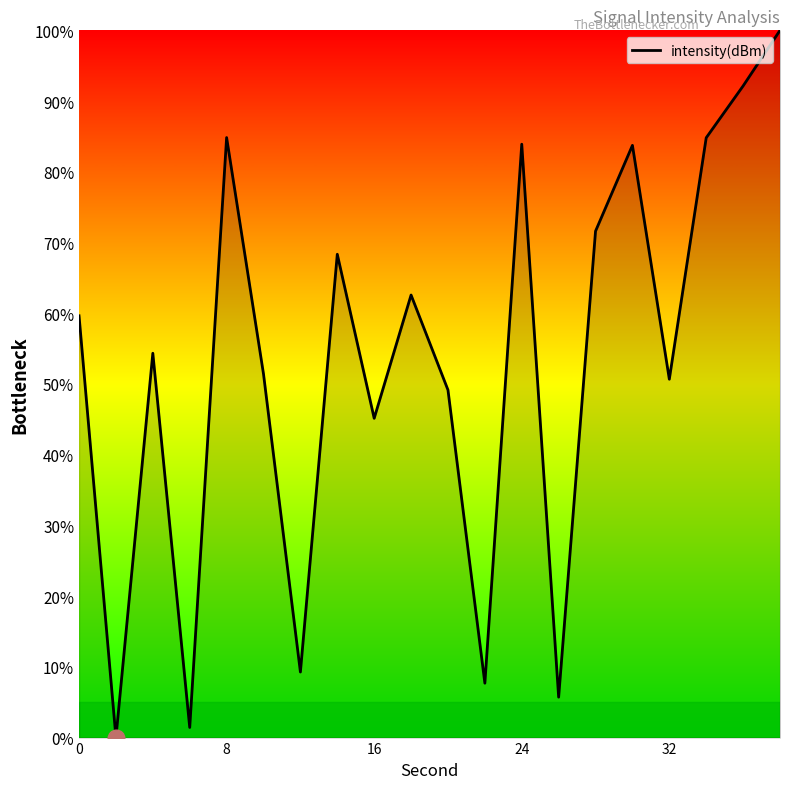

What is the greatest value displayed?

100.0